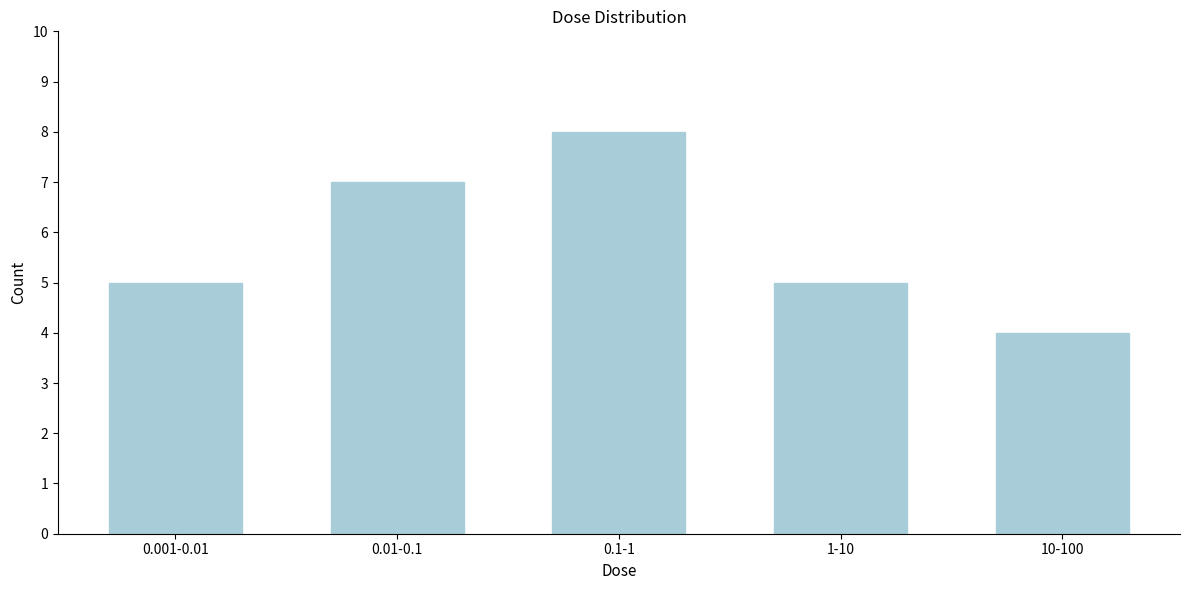

Reading right to left, what are all the values shown in this chart?

10-100=4	1-10=5	0.1-1=8	0.01-0.1=7	0.001-0.01=5